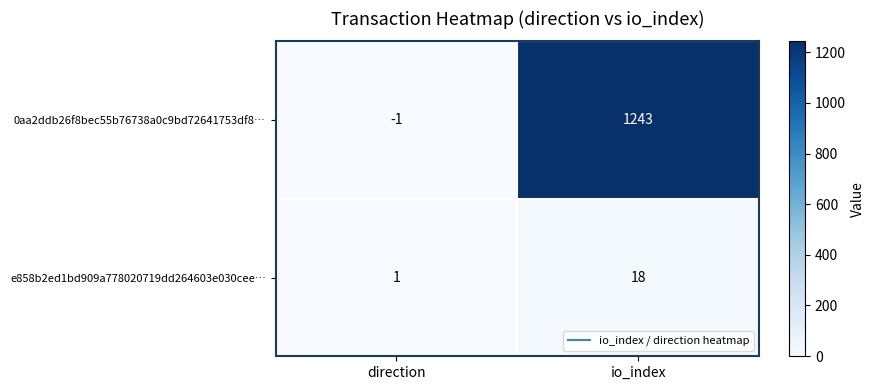

How many distinct data groups are displayed?

2